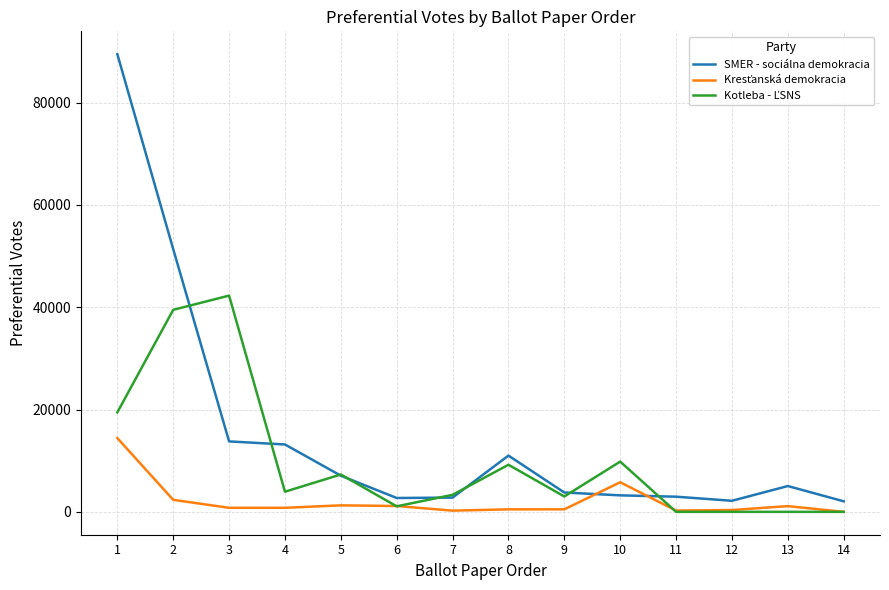

Which series has the largest total across all categories?

SMER - sociálna demokracia